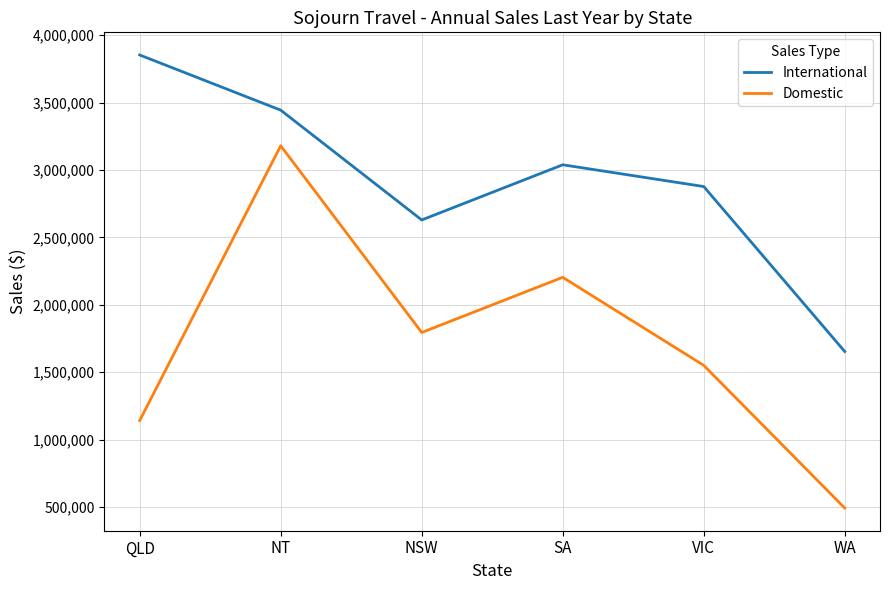

What position from the left is NT?

2